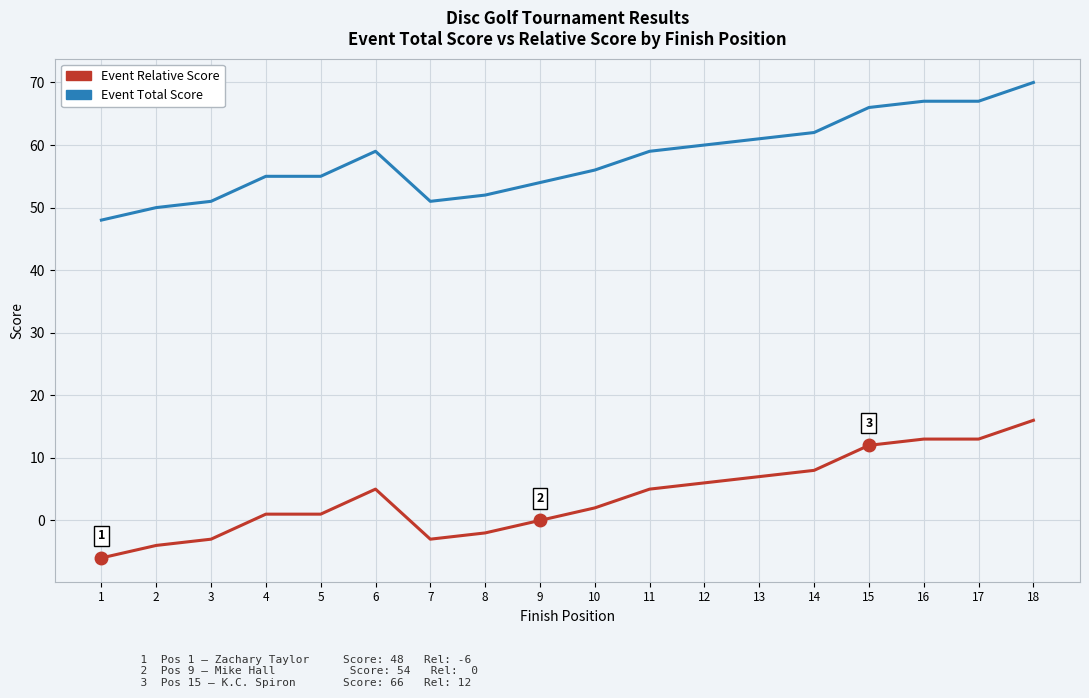

Rank the series at 8 from highest to lowest value.

Event Total Score, Event Relative Score